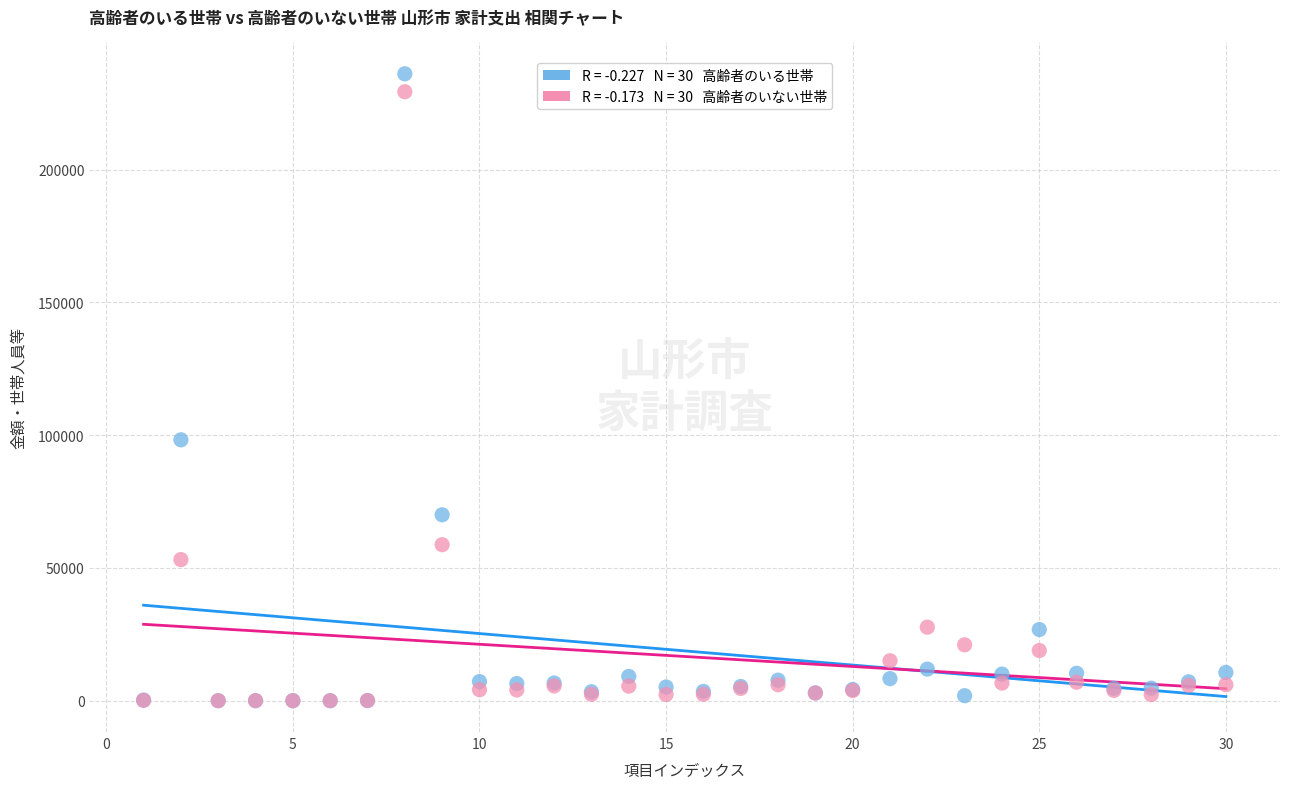

Across all series, what Y value is closest to 118055?

98247.0